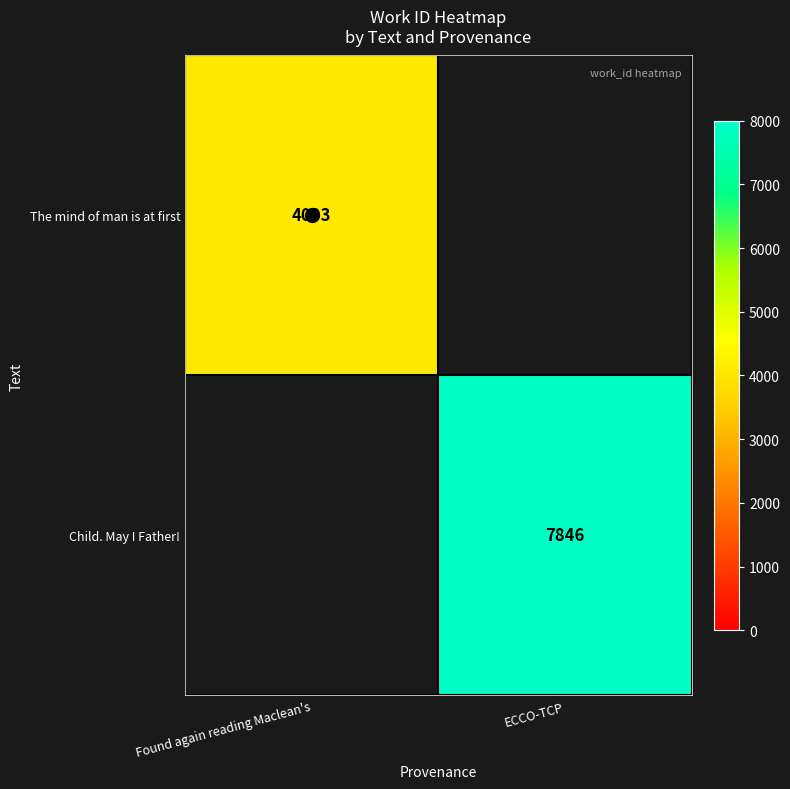

The value of The mind of man is at first at ECCO-TCP is -2626. True or false?

False